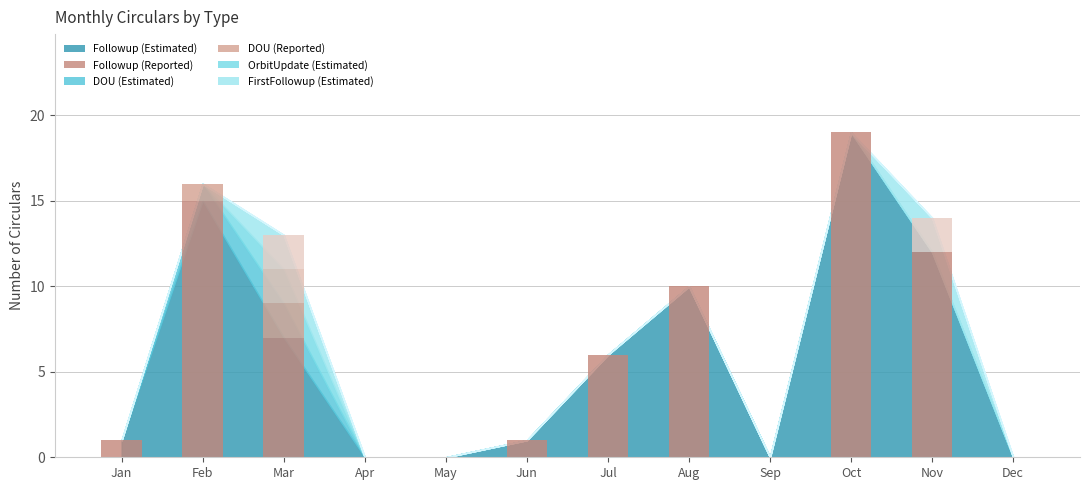

Count the number of categories in the chart.

12